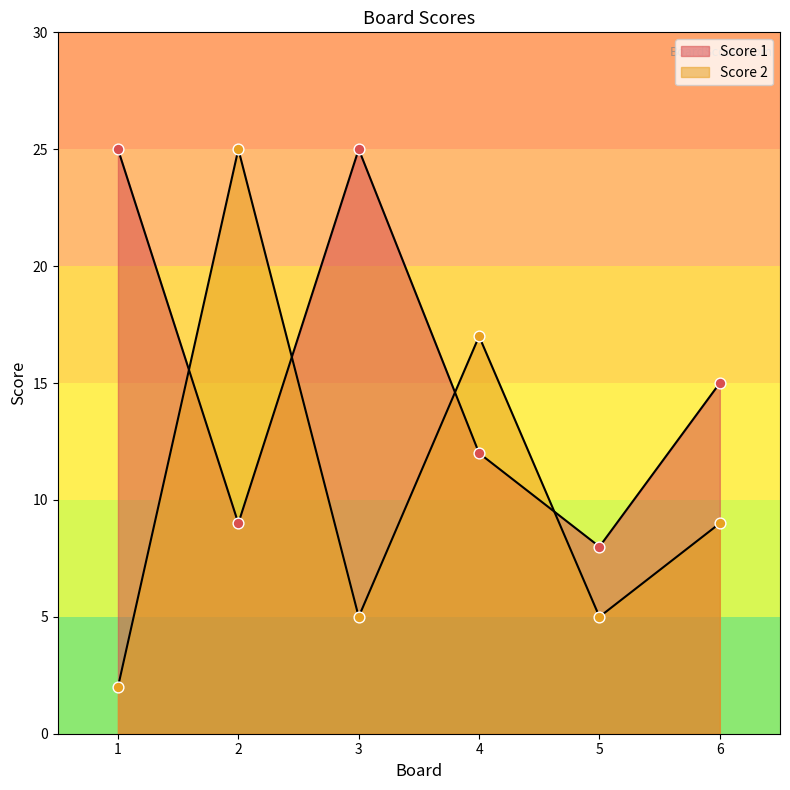

Is the value of Score 2 at 1 greater than the value of Score 1 at 1?

No